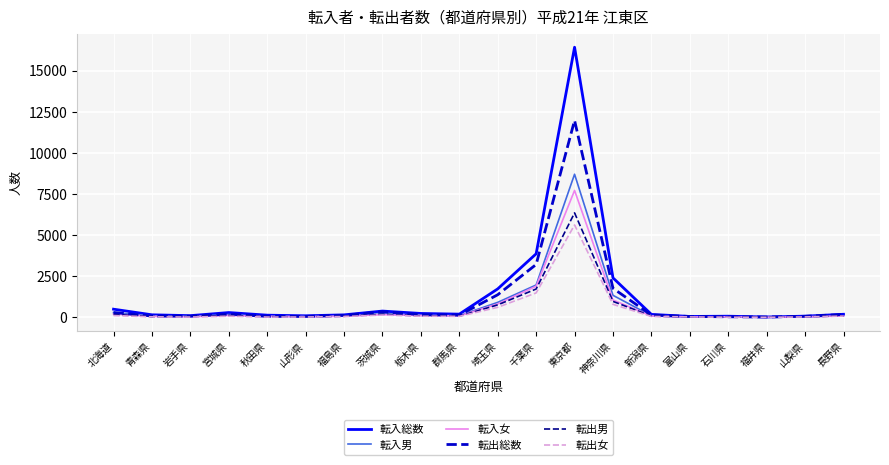

Rank the series by their maximum value, from highest to lowest.

転入総数, 転出総数, 転入男, 転入女, 転出男, 転出女